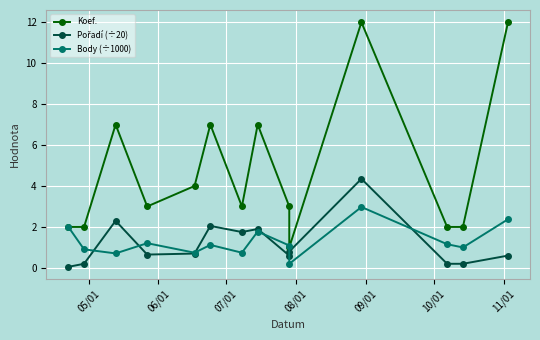

The Body (÷1000) series shows 1.1 at 10/01. True or false?

True